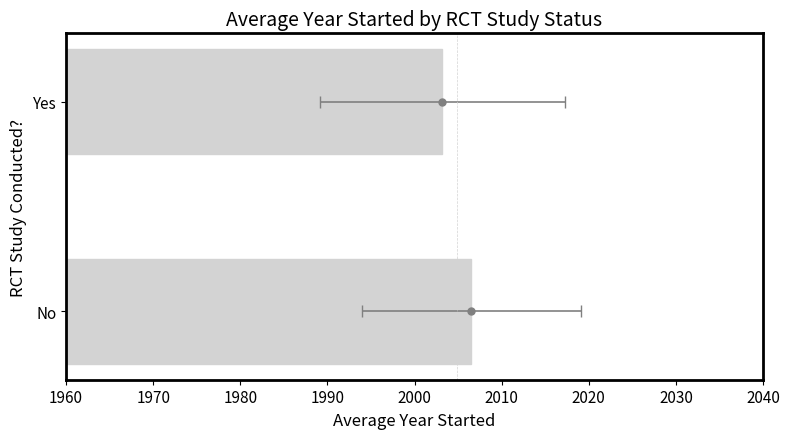

What is the sum of all values?

4009.7